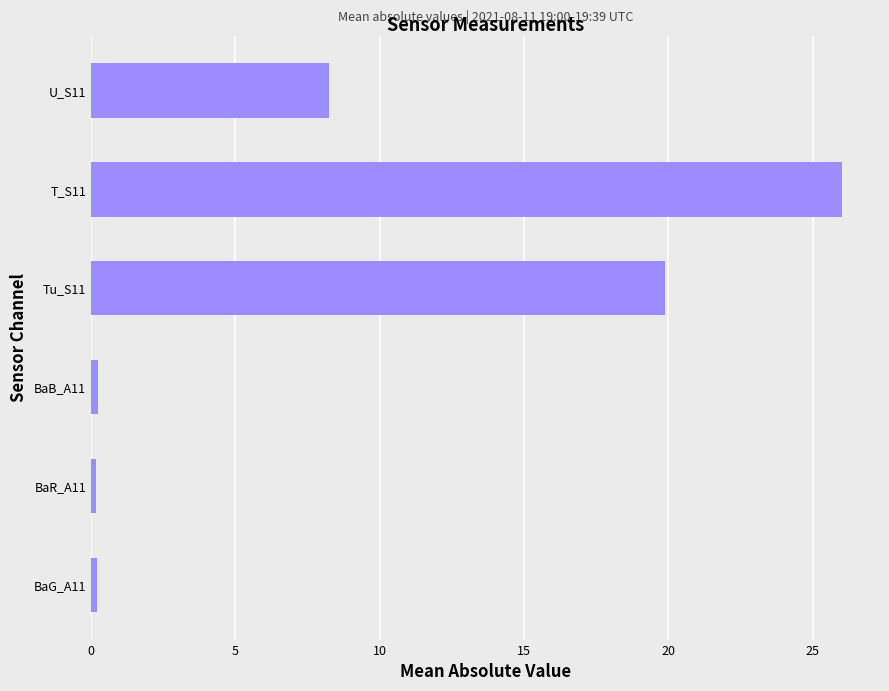

Reading top to bottom, extract all data points from this chart.

U_S11=8.3	T_S11=26.0	Tu_S11=19.9	BaB_A11=0.2	BaR_A11=0.2	BaG_A11=0.2